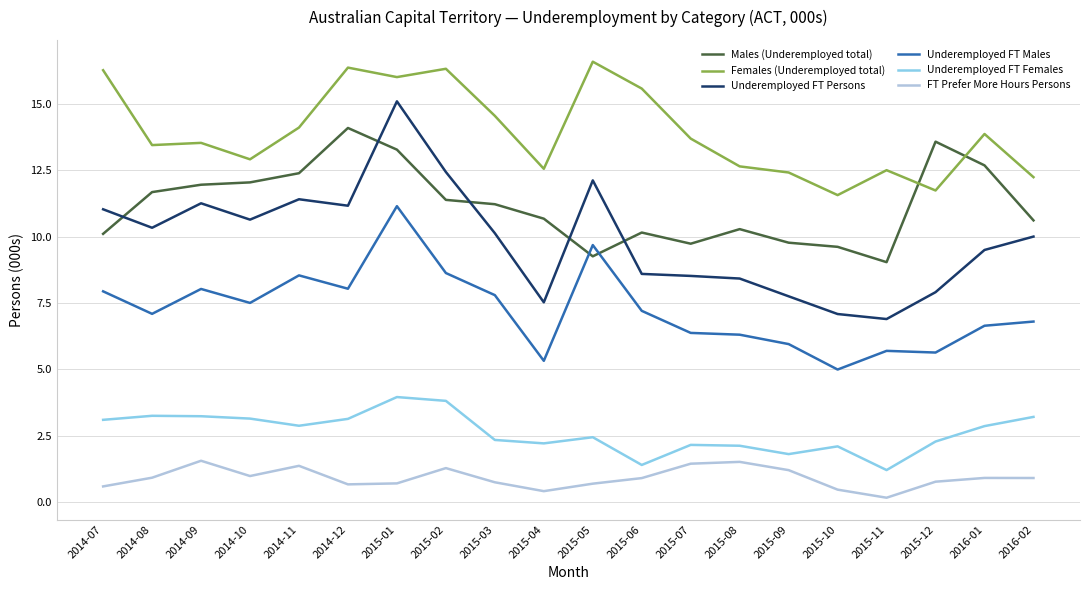

Which series has the largest range (max minus min)?

Underemployed FT Persons